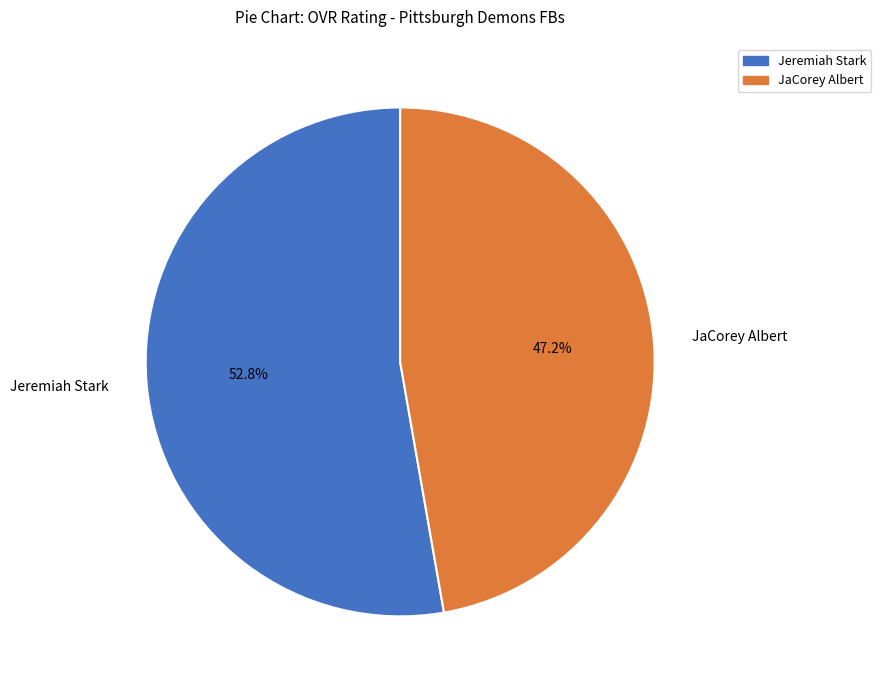

The JaCorey Albert slice represents 37% of the pie. True or false?

False